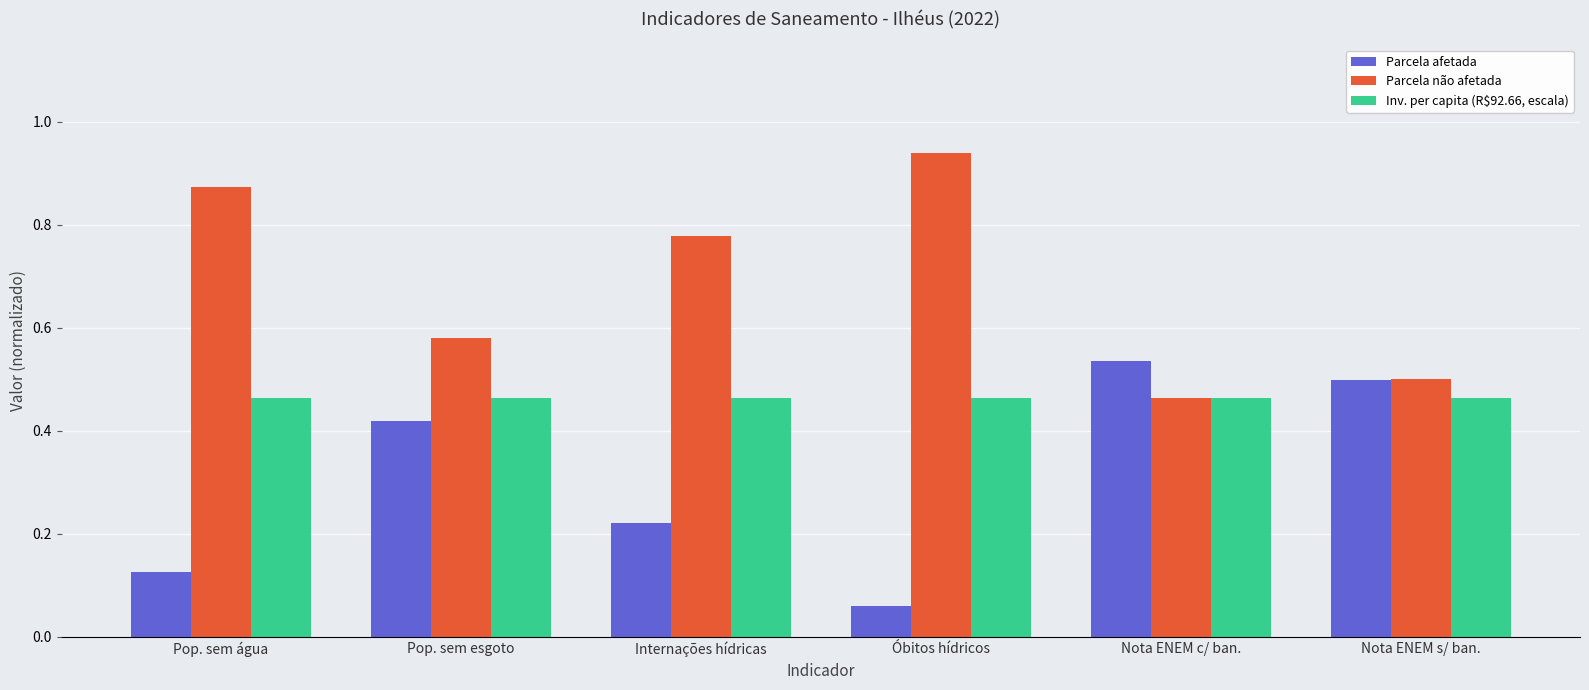

The Parcela afetada series shows 0.8 at Nota ENEM s/ ban.. True or false?

False